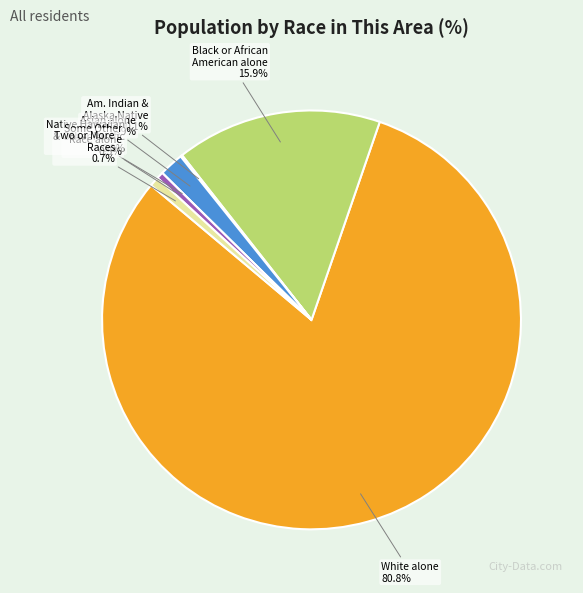

To the nearest percent, what is the difference between the largest and smallest slice percentages?

81%